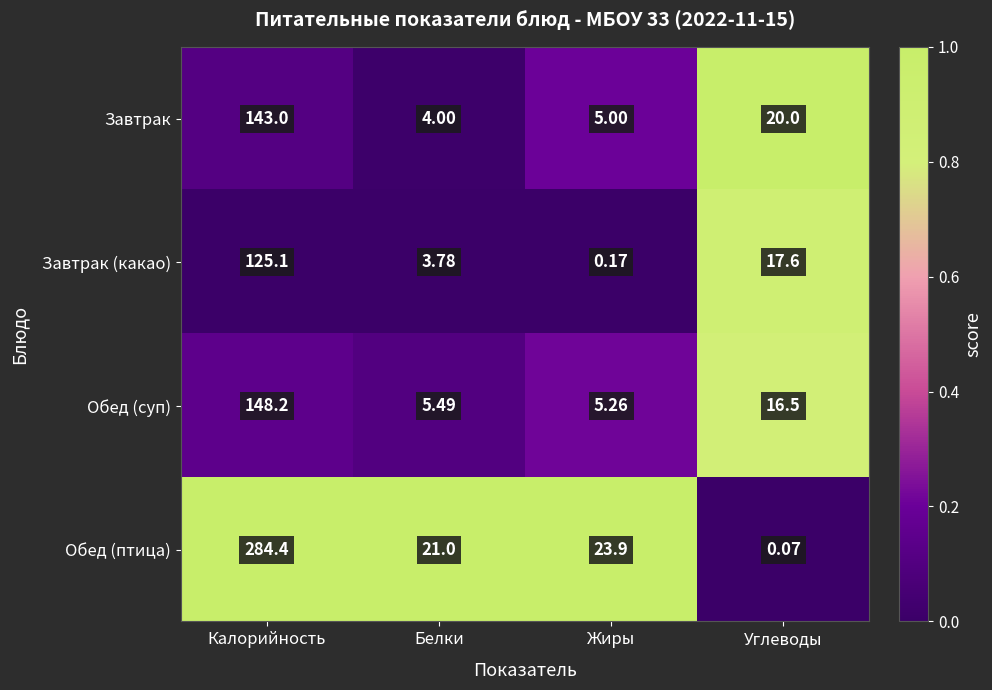

Is the value of Завтрак (какао) at Белки greater than the value of Обед (птица) at Белки?

No